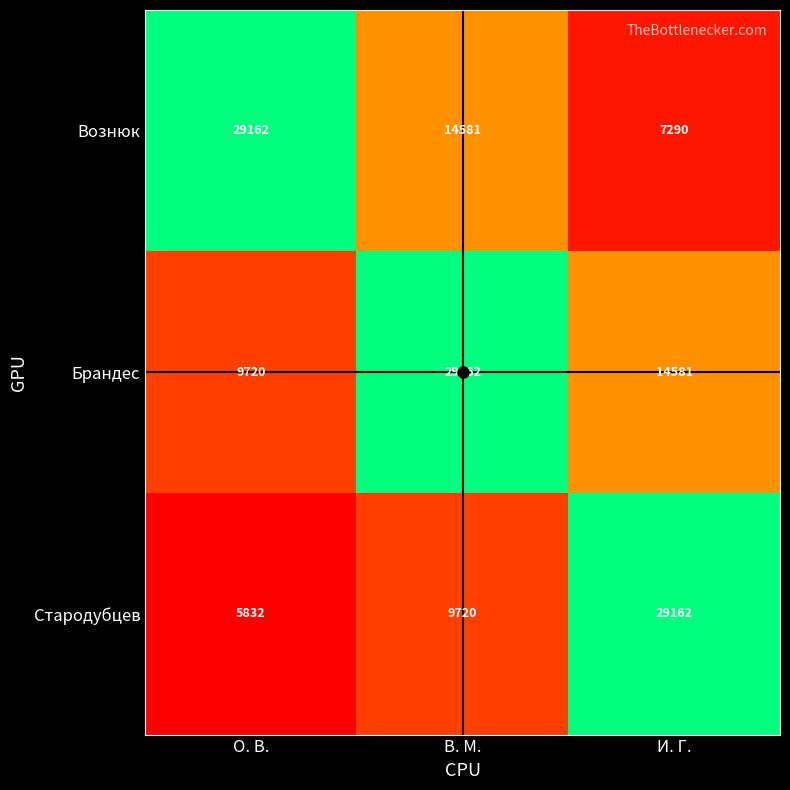

What is the greatest value displayed?

29162